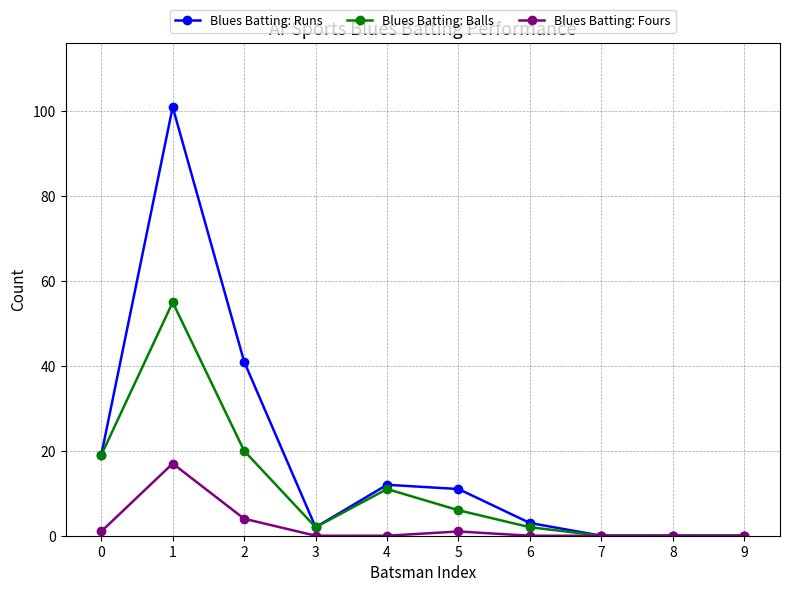

What is the value of the Blues Batting: Fours point at the 6th from the left?

1